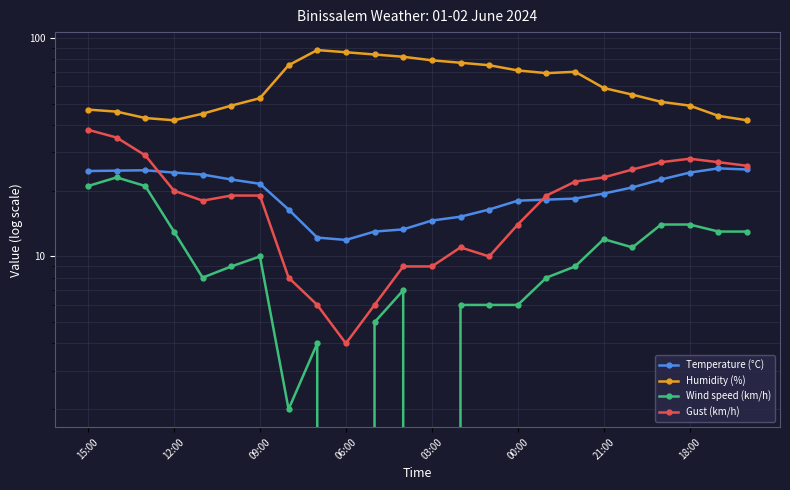

True or false: Wind speed (km/h) and Humidity (%) intersect in this chart.

False